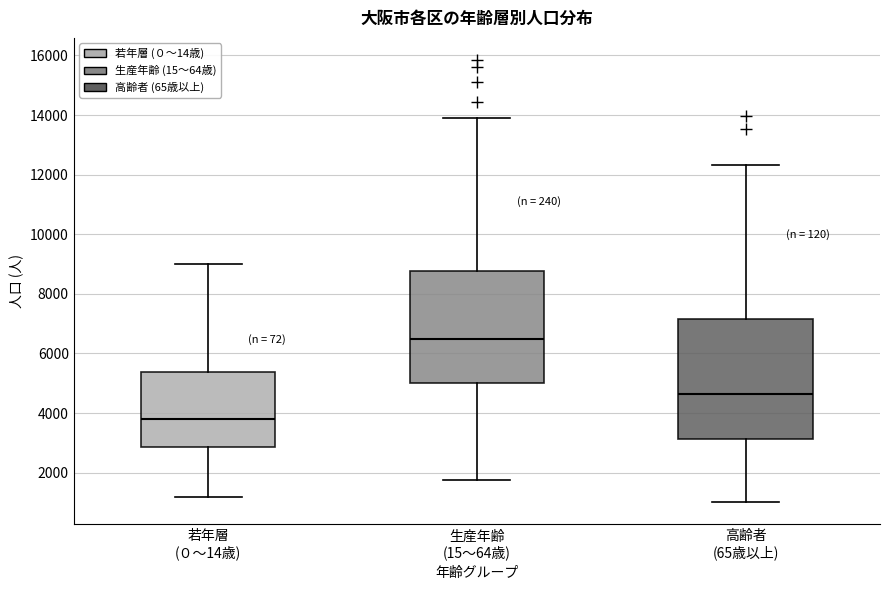

Reading left to right, transcribe this box plot: for each box, give where its median line is, the range the box spans, and where its two whiskers end, as read against the y-axis. The values are not printed on the chart, so give them approximately, as read against the axis.

若年層 (０～14歳): median 3800, box 2800 to 5400, whiskers 1200 to 9000
生産年齢 (15～64歳): median 6400, box 5000 to 8800, whiskers 1800 to 14000
高齢者 (65歳以上): median 4600, box 3200 to 7200, whiskers 1000 to 12400